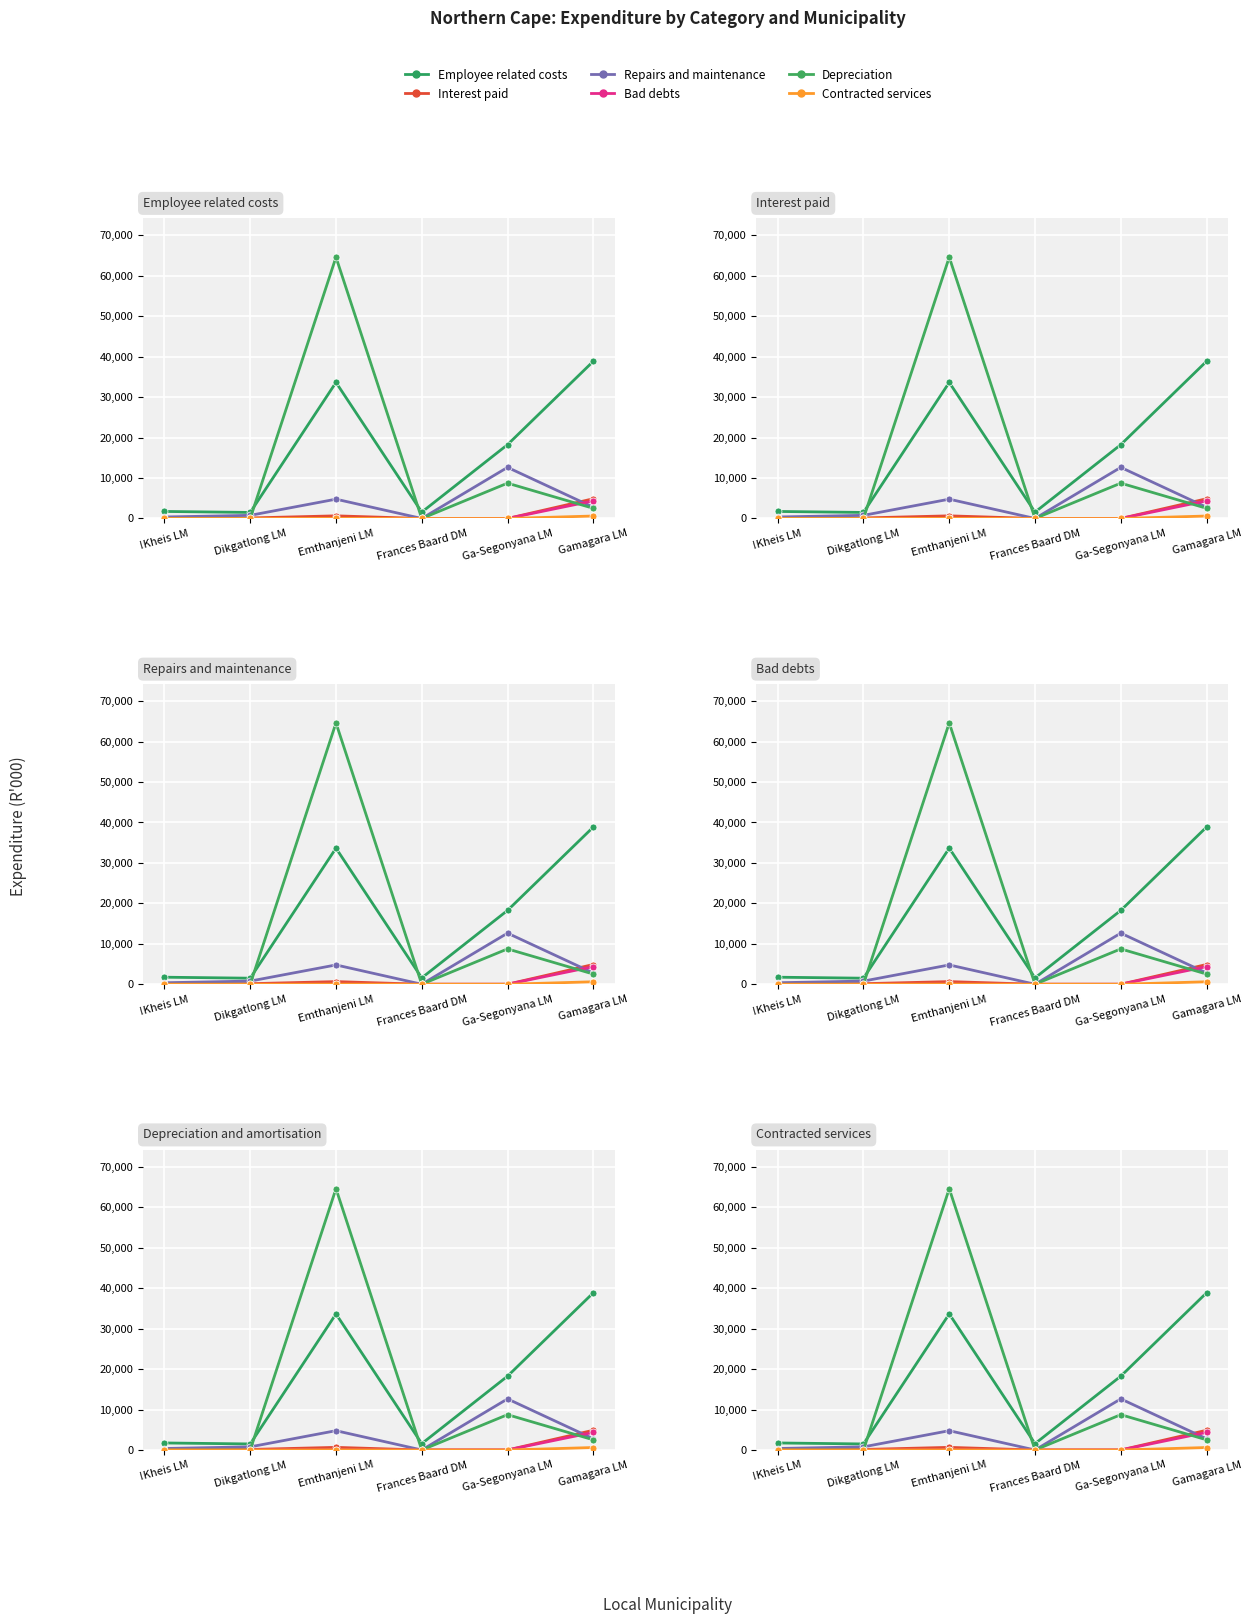

At which category is the sum across all series the highest?

Emthanjeni LM